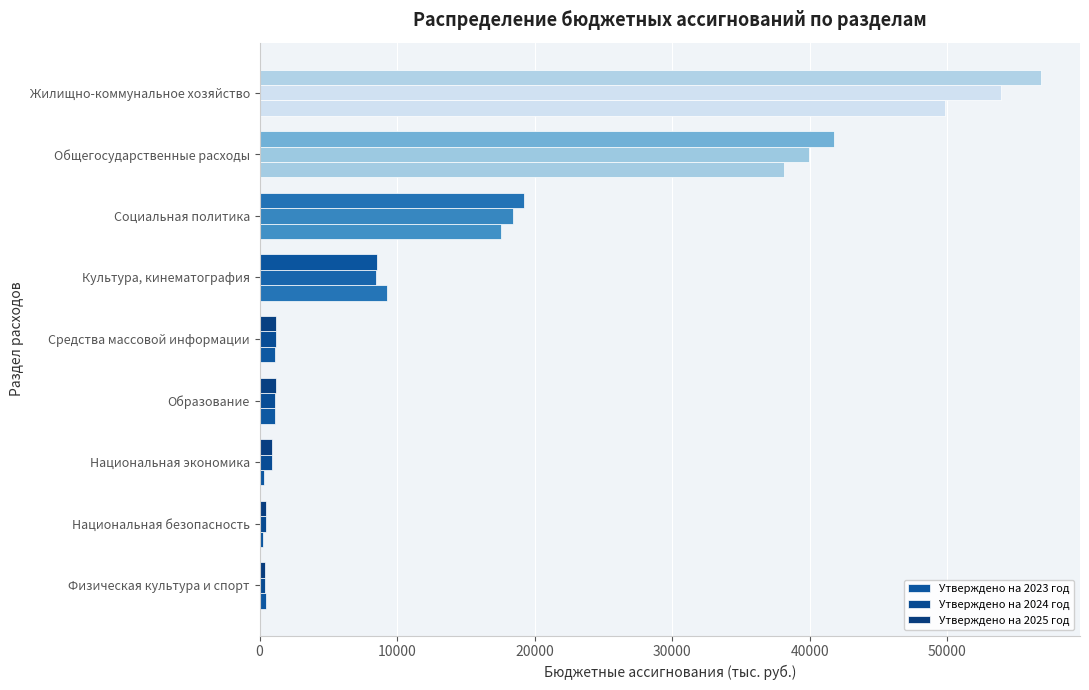

How many data points in Утверждено на 2024 год are less than 1212?

4